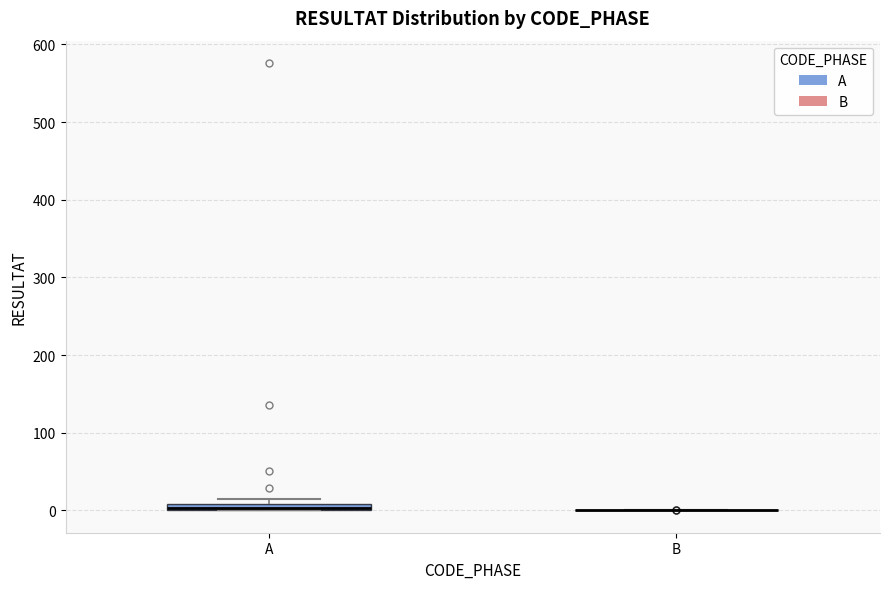

Where is the upper edge of the box for A on the y-axis? The values are not printed on the chart, so give them approximately, as read against the axis.

10